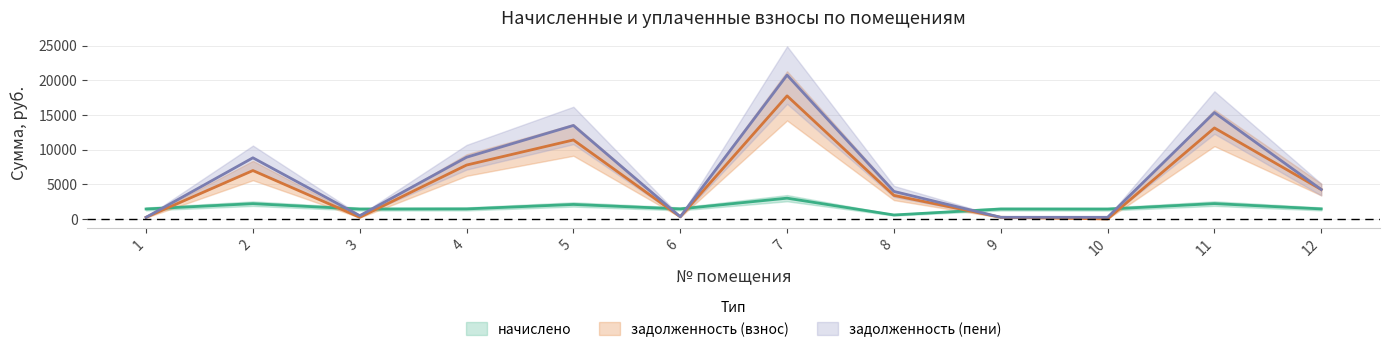

What is the difference between the задолженность (пени) values at 9 and 3?

237.3